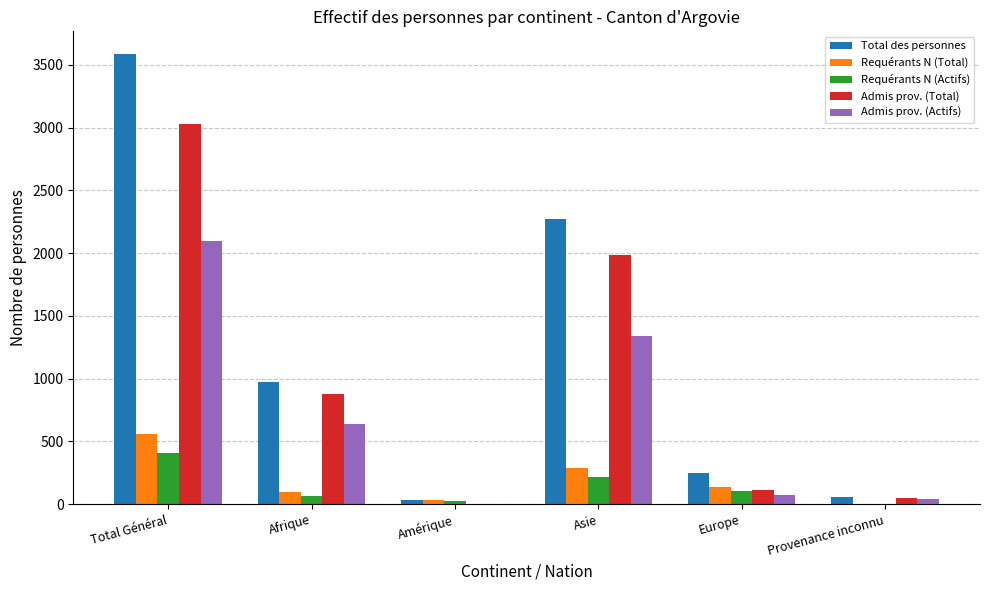

At which category is the sum across all series the highest?

Total Général